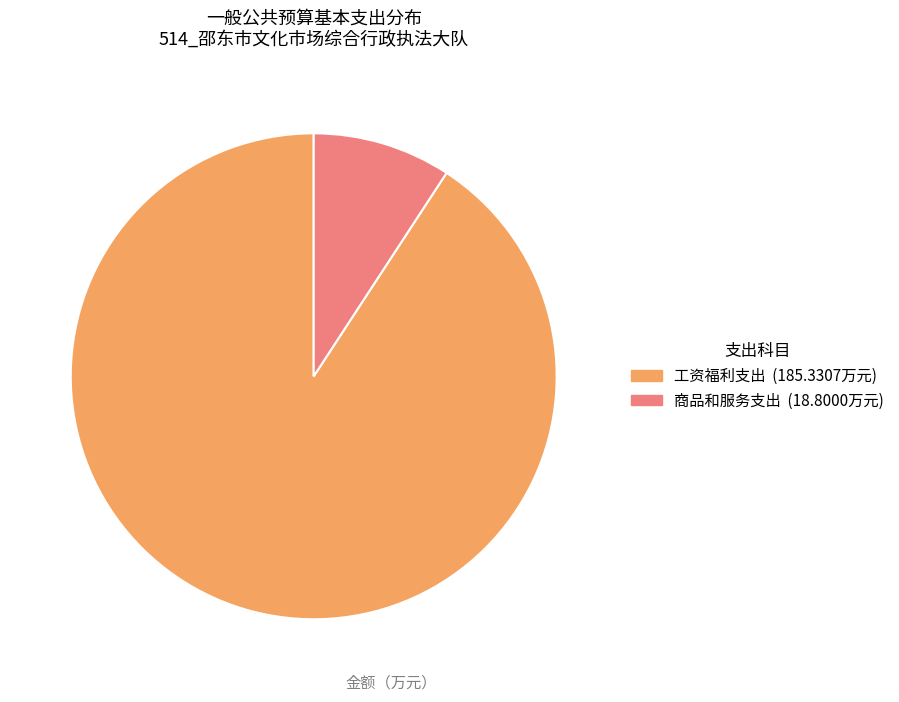

Count the number of slices in the pie.

2